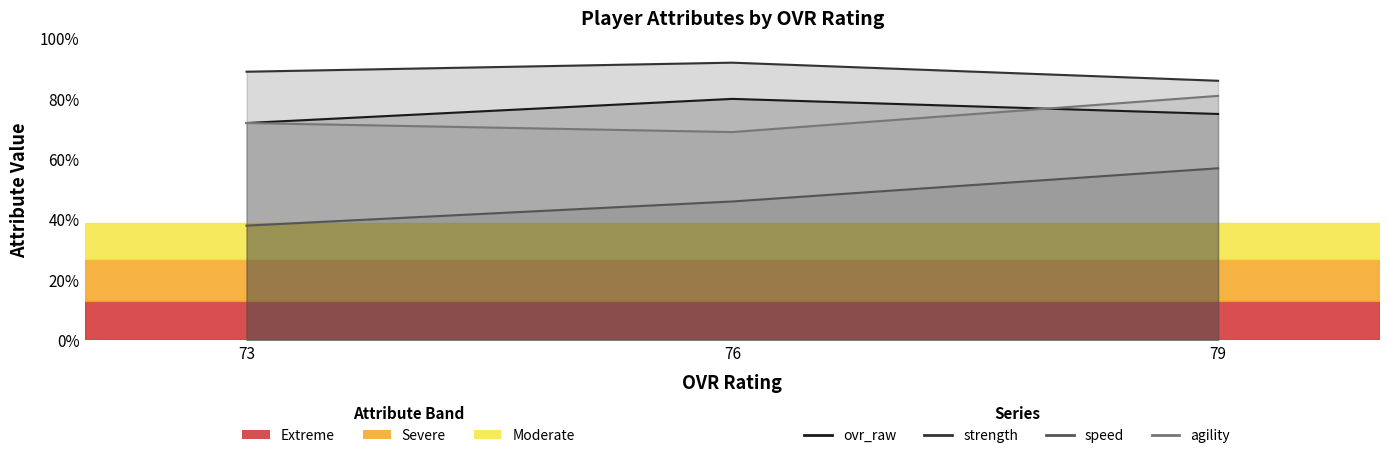

Rank the categories by strength value from highest to lowest.

76, 73, 79